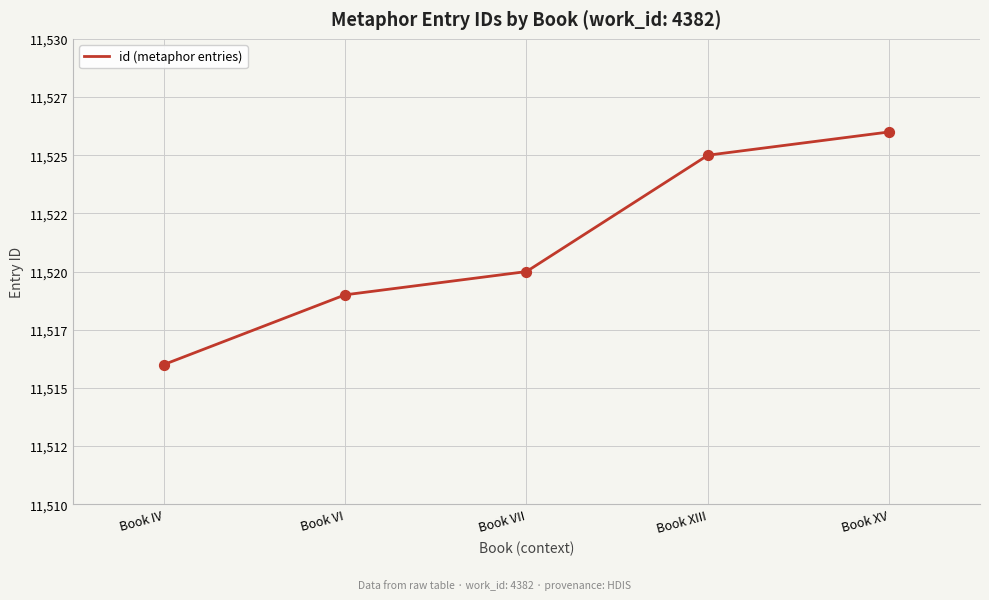

Which has a higher value, Book IV or Book XV?

Book XV